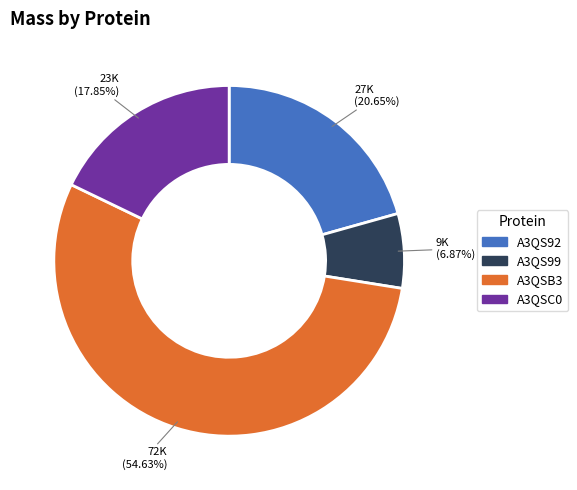

Count the number of slices in the pie.

4